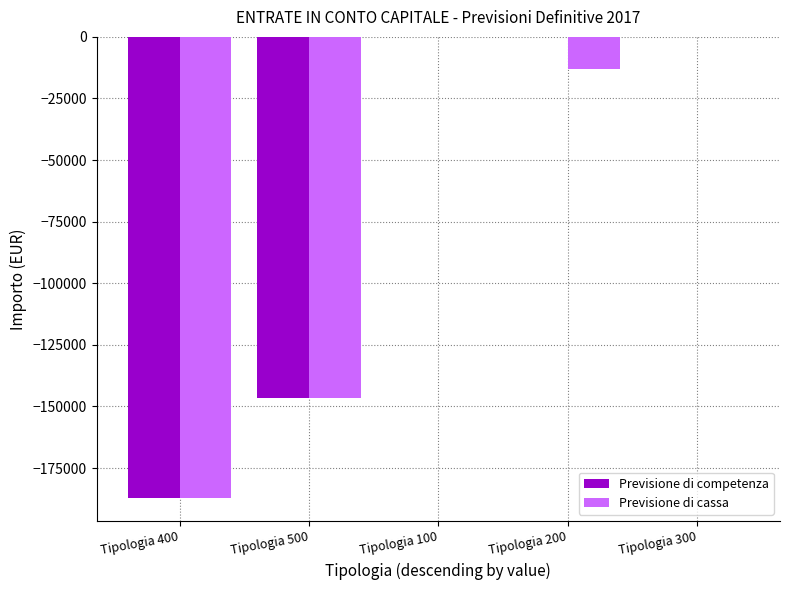

Is the value of Previsione di competenza at Tipologia 100 greater than the value of Previsione di cassa at Tipologia 500?

Yes